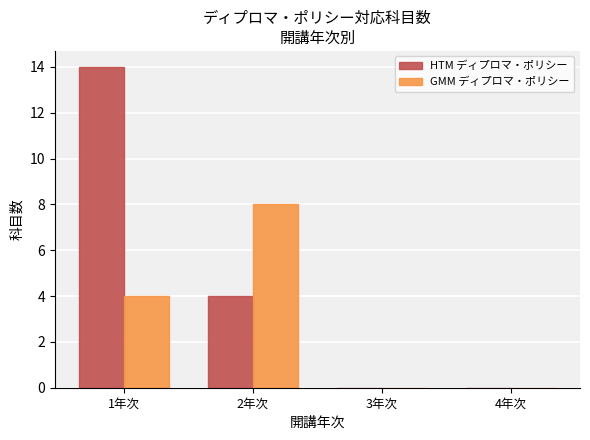

What is the difference between the HTM ディプロマ・ポリシー values at 2年次 and 3年次?

4